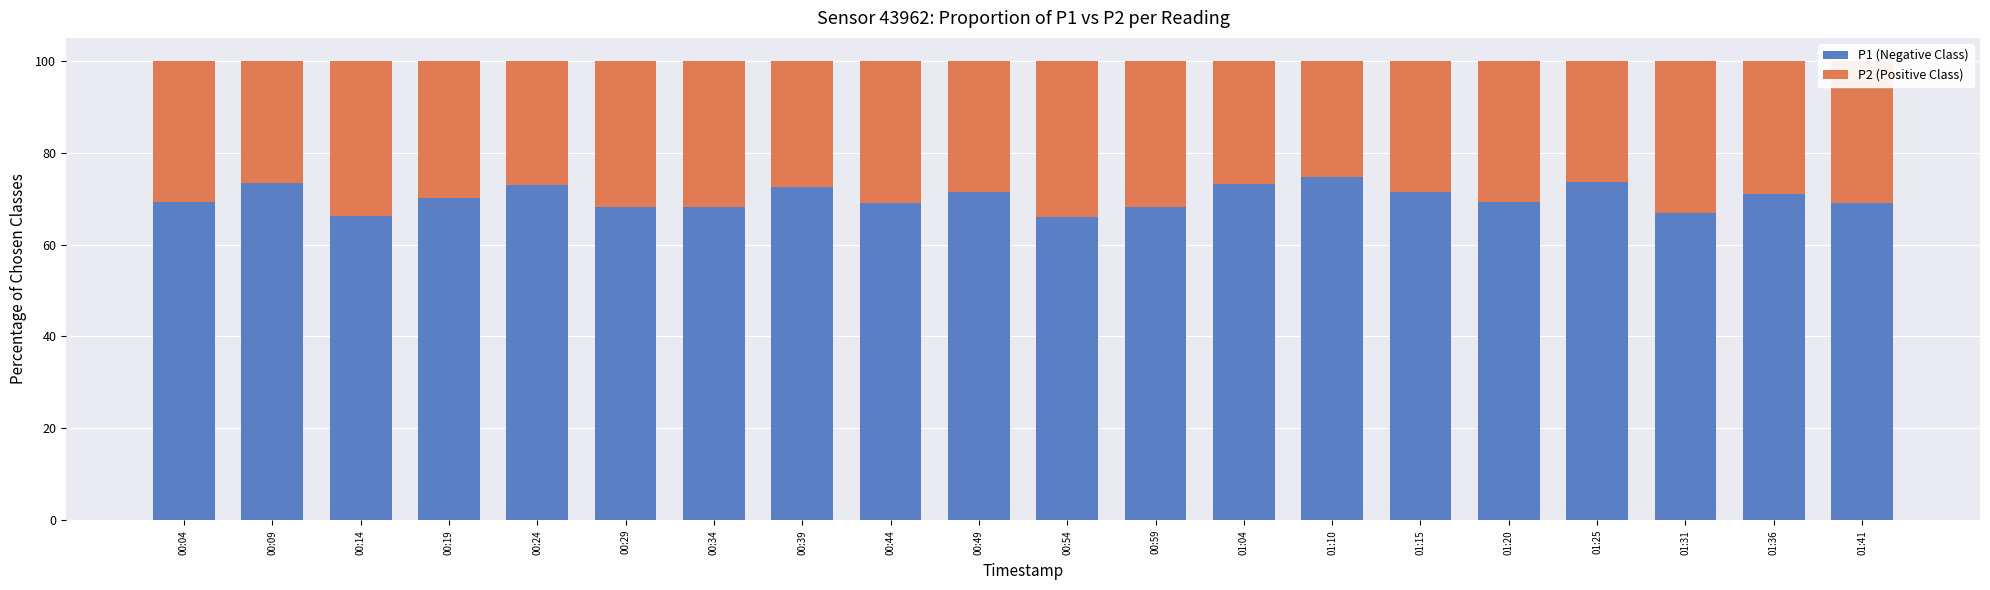

What is the maximum value for P1 (Negative Class)?

74.8